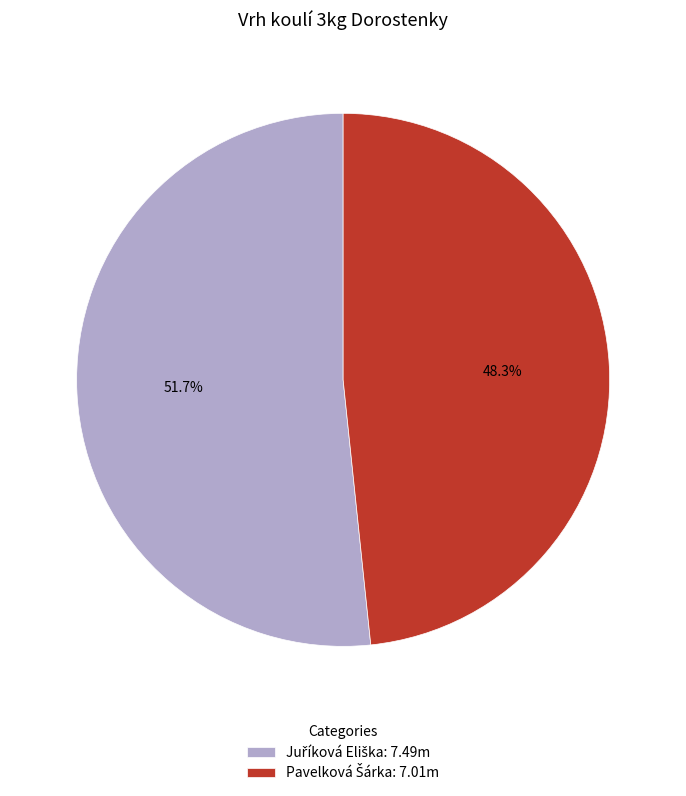

Does any single category account for the majority?

Yes